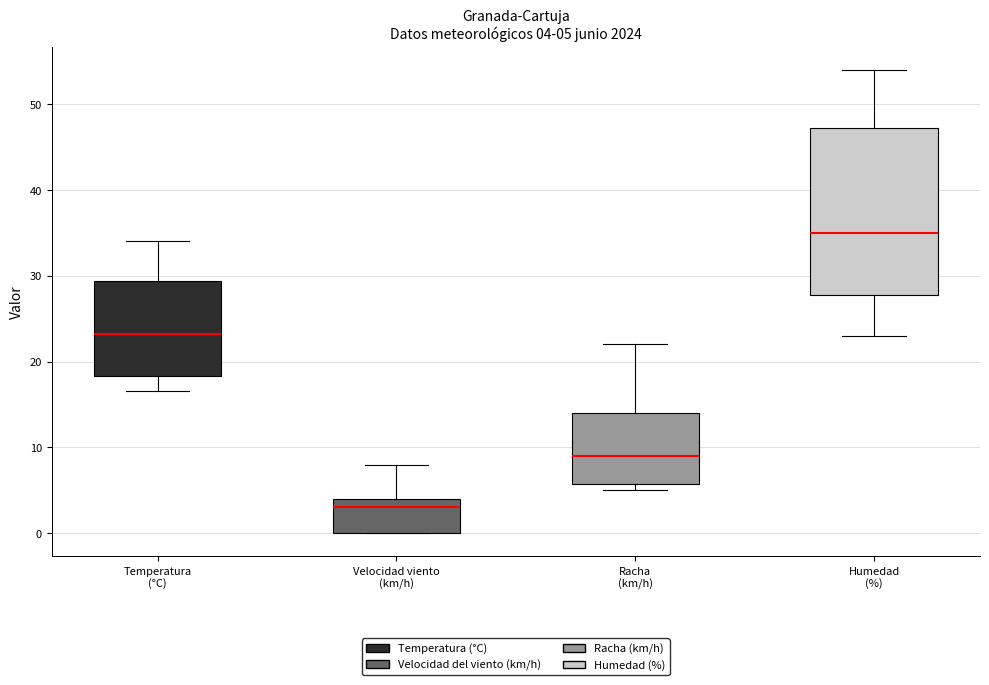

Which box has the highest median line?

Humedad (%)